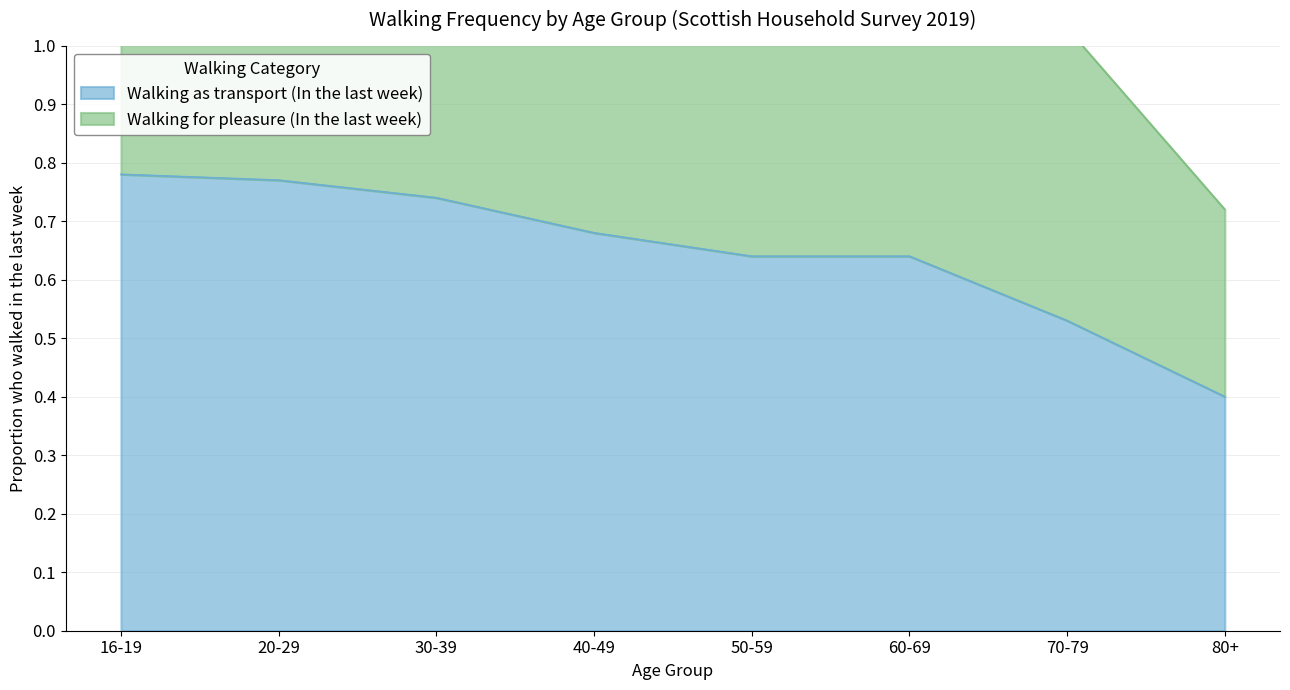

Reading left to right, extract all data points from this chart.

0.8	0.8	0.7	0.7	0.6	0.6	0.5	0.4